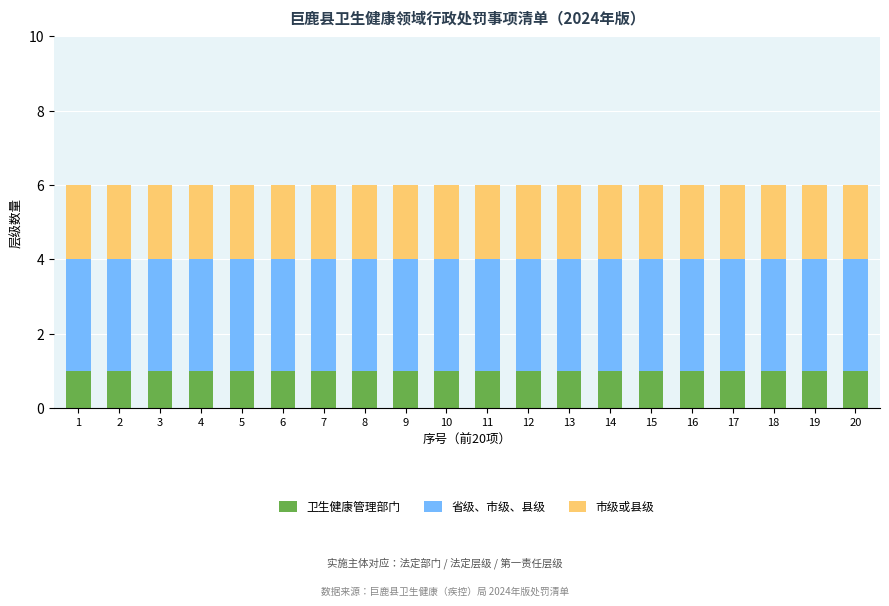

The 卫生健康管理部门 series shows 1 at 20. True or false?

True